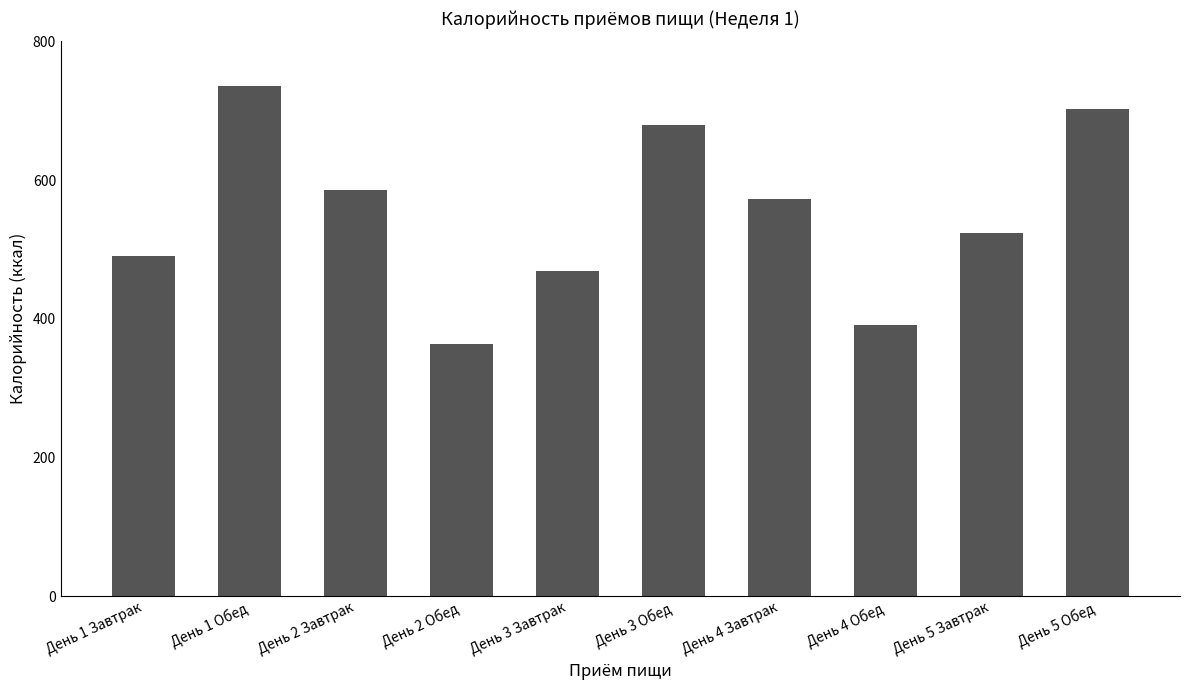

What is the label of the 8th bar from the left?

День 4 Обед